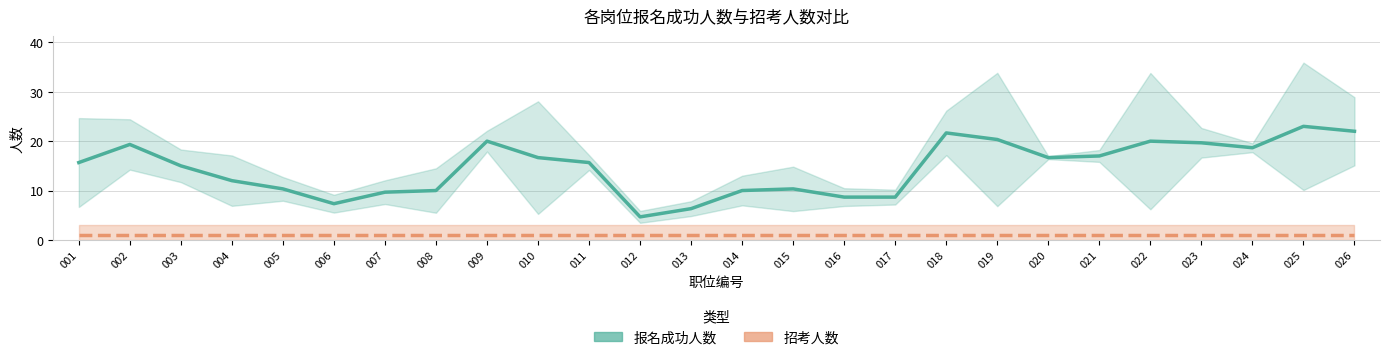

Is the value of 招考人数 at 007 greater than the value of 报名成功人数 at 002?

No